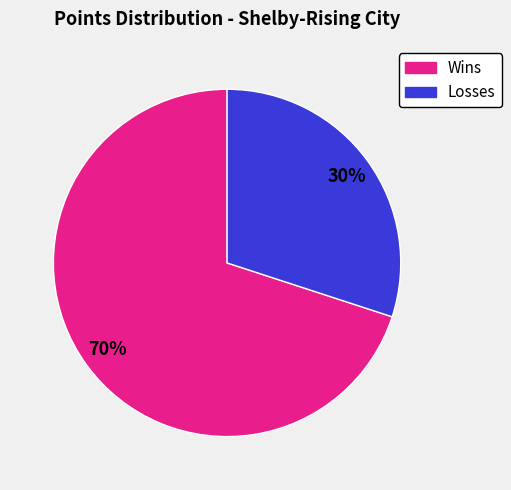

To the nearest percent, what is the difference between the largest and smallest slice percentages?

40%